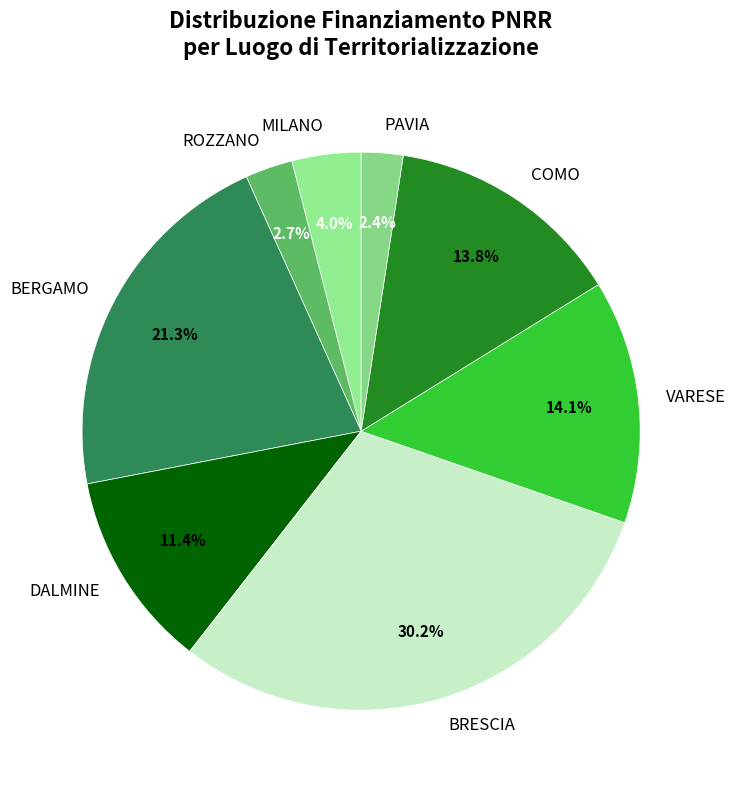

To the nearest percent, what is the average slice percentage?

12%